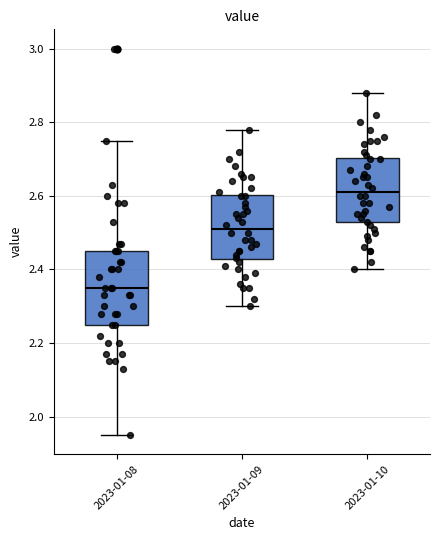

Where is the lower edge of the box for 2023-01-09 on the y-axis? The values are not printed on the chart, so give them approximately, as read against the axis.

2.42